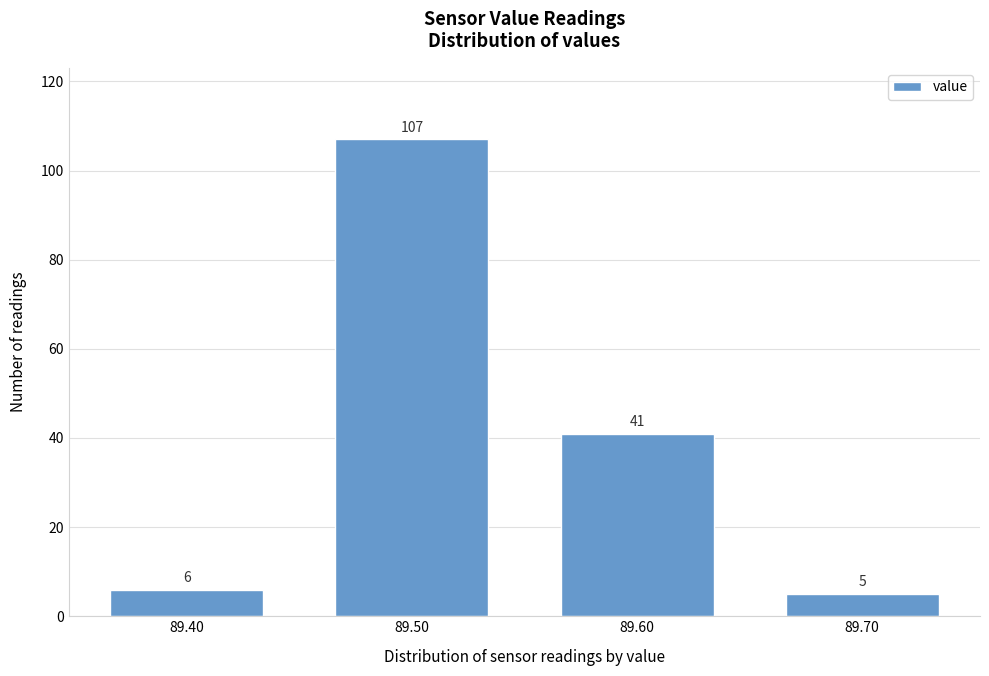

Over which range of the x-axis is the bar tallest?

89.45 to 89.55